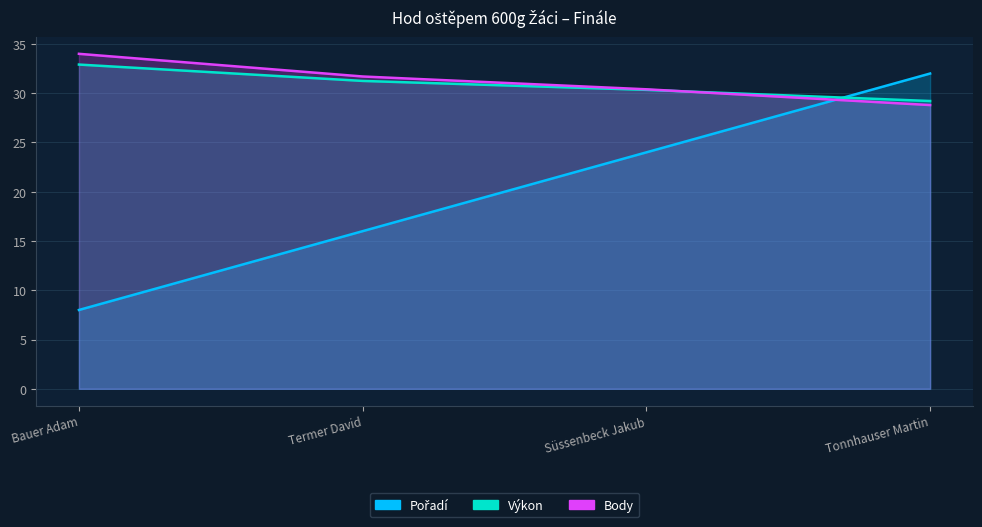

True or false: Body has a value of 34.0 at Bauer Adam.

True